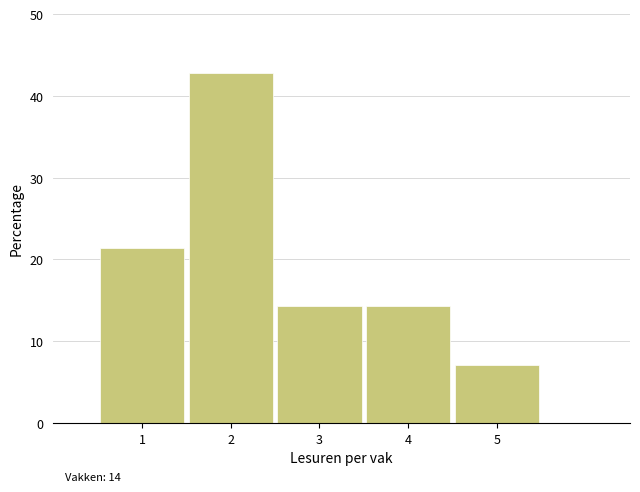

Over which range of the x-axis is the bar tallest?

1.5 to 2.5